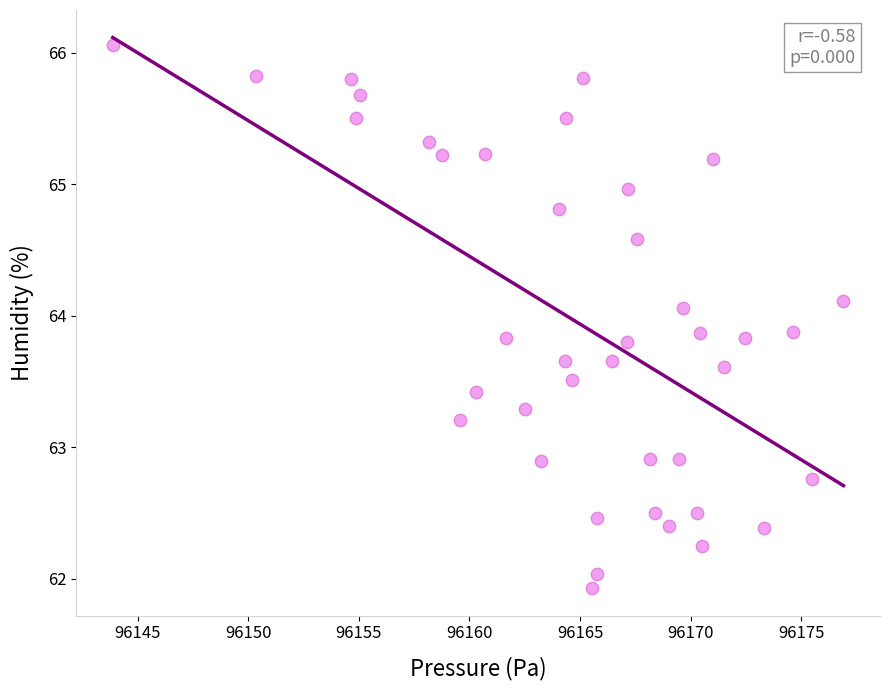

What is the range of X values (max minus min)?

33.0